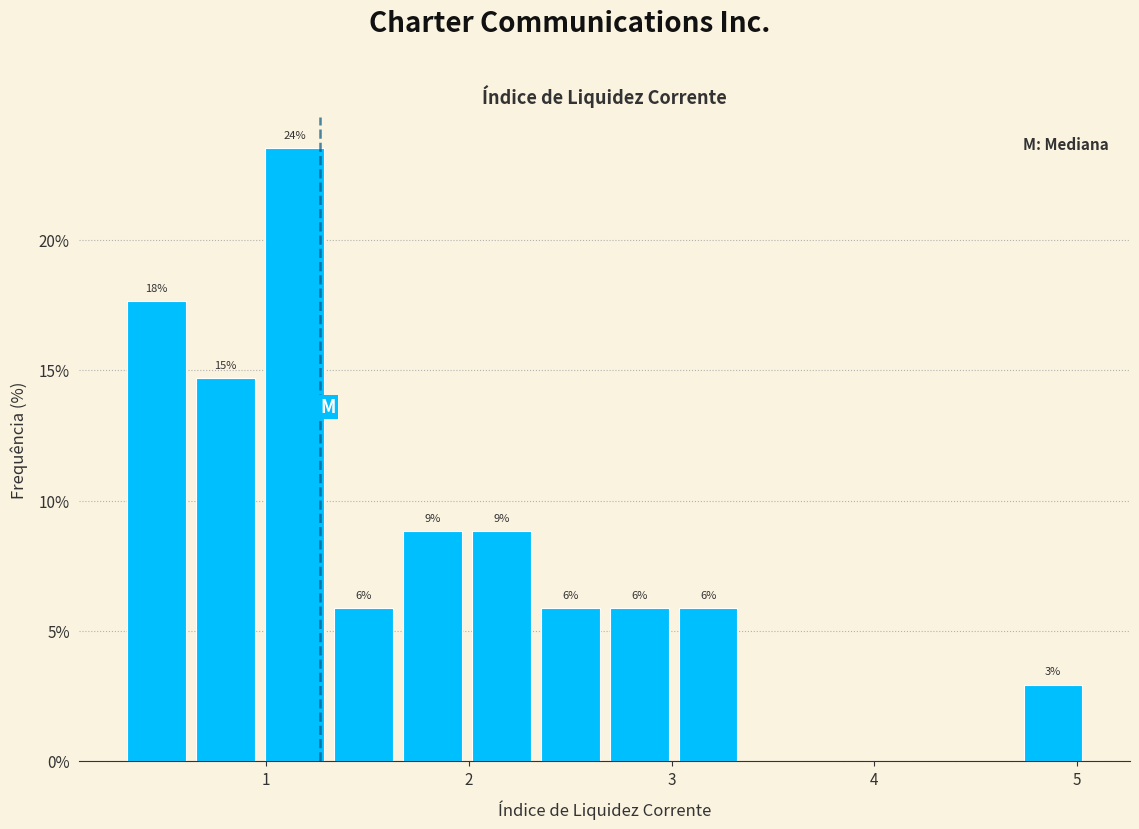

Read against the x-axis, roughly where is the centre of the tallest bar?

1.1